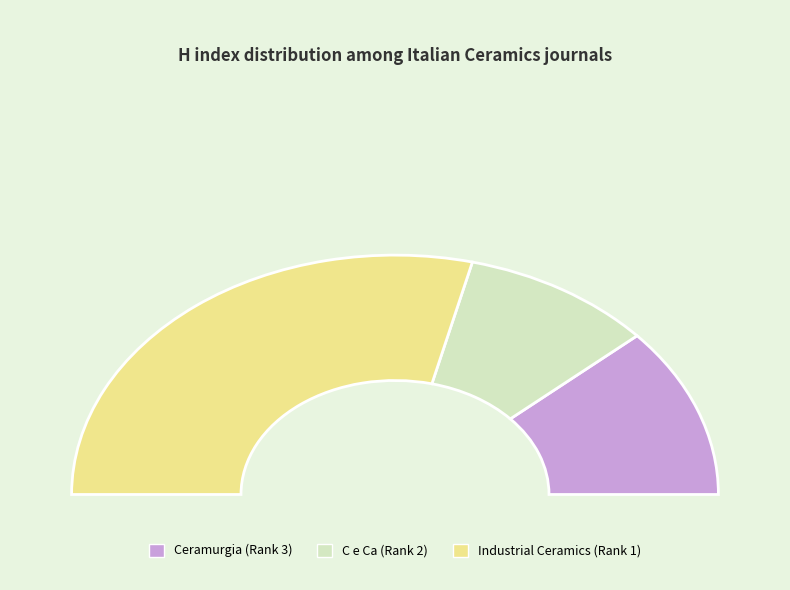

Is it true that C e Ca (Rank 2) is 5% of the pie?

False